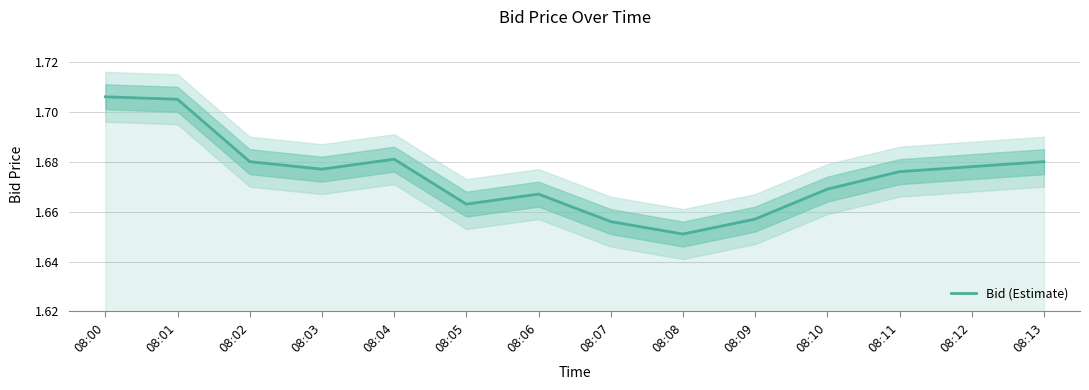

Which has a higher value, 08:03 or 08:05?

08:03